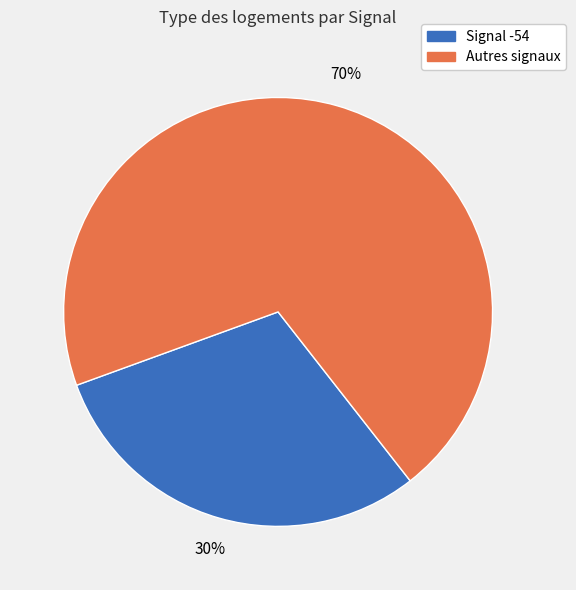

Is there a majority slice in this chart?

Yes